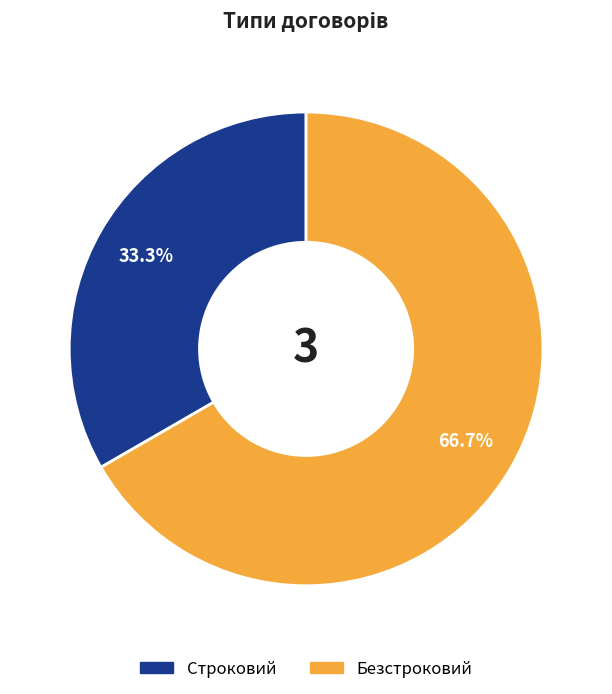

What is the ratio of the value at Строковий to the value at Безстроковий?

0.5